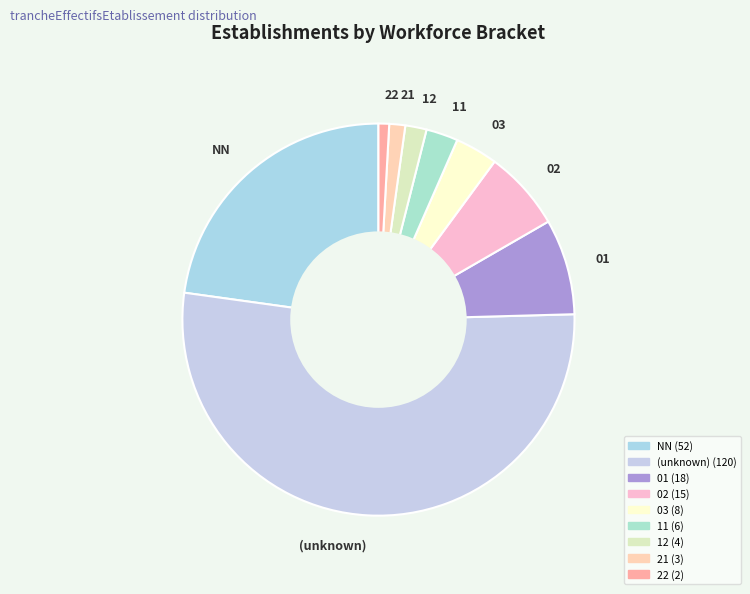

Is it true that 21 is 11% of the pie?

False